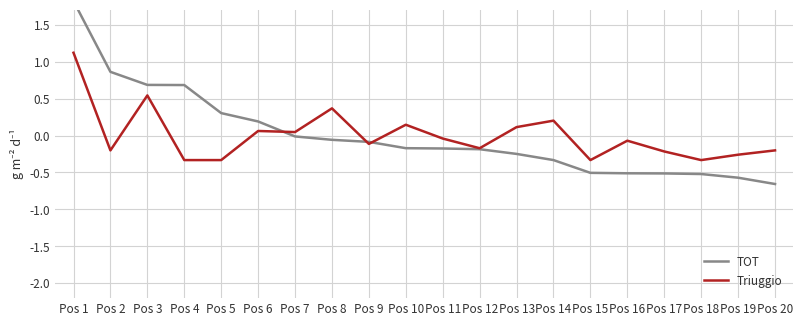

List the series in order of their peak value, highest first.

TOT, Triuggio